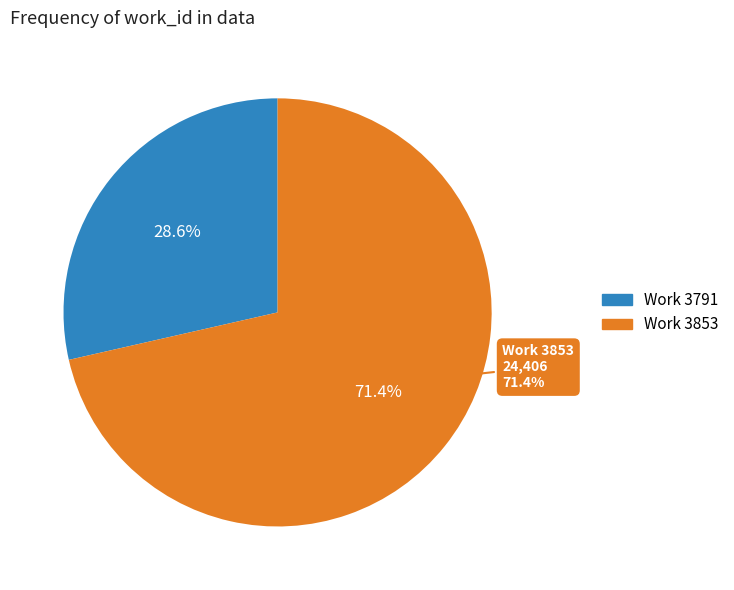

To the nearest percent, what is the difference between the largest and smallest slice percentages?

43%